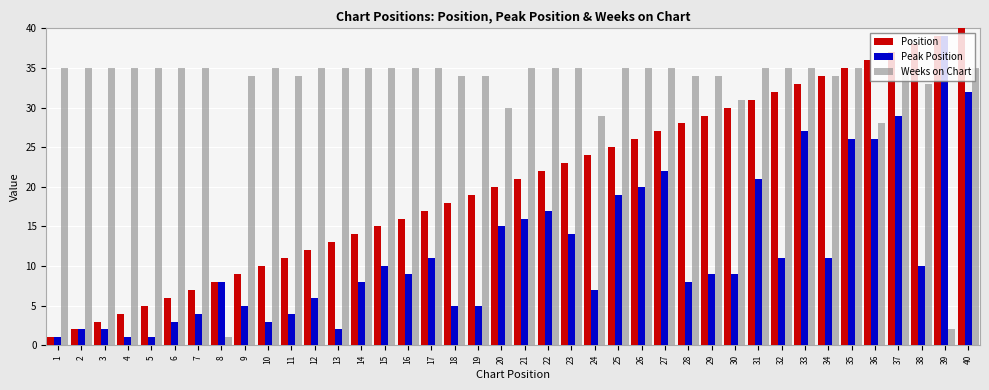

True or false: Position has a value of 15 at 10.

False